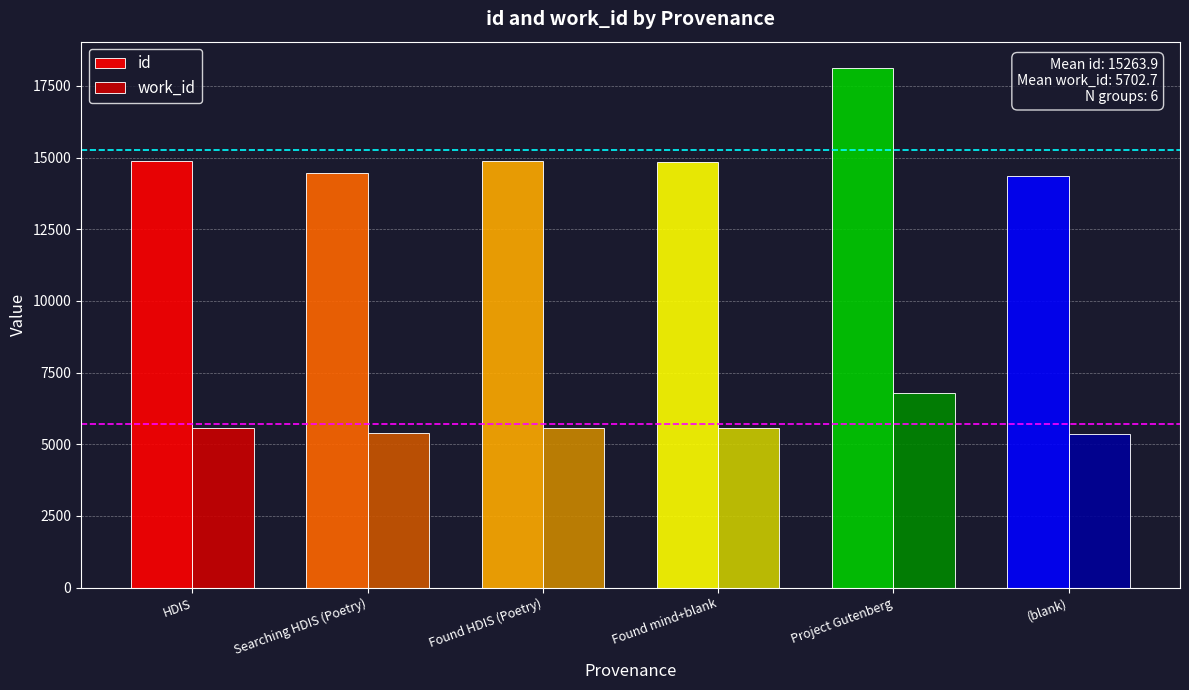

How many groups of bars are there?

6